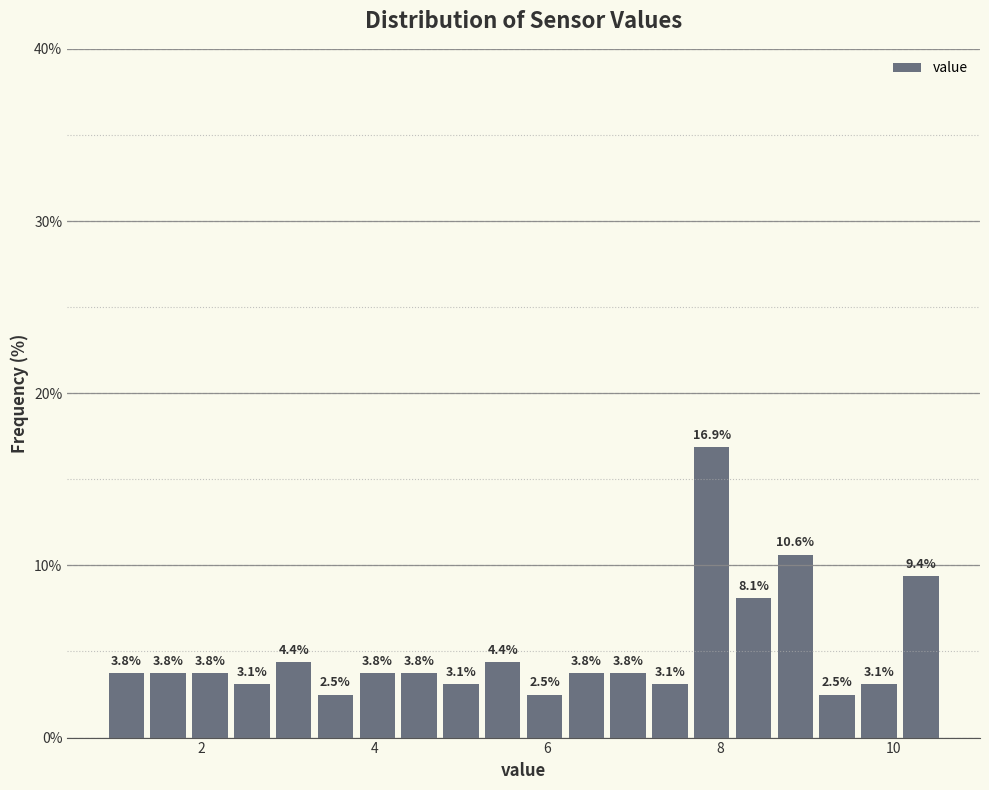

Read against the x-axis, roughly where is the centre of the tallest bar?

7.8